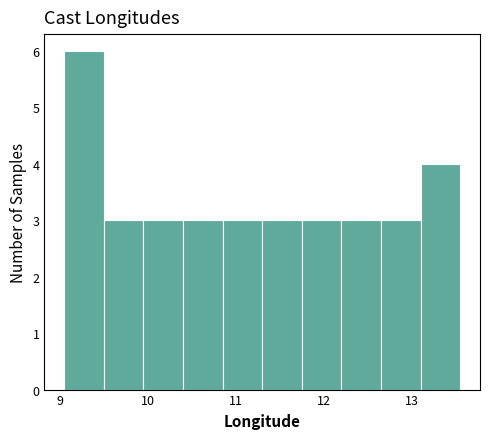

How tall is the bar that spans 10.8 to 11.3 on the x-axis? Neither the bar edges nor the heights are printed on the chart, so give them approximately, as read against the axes.

3